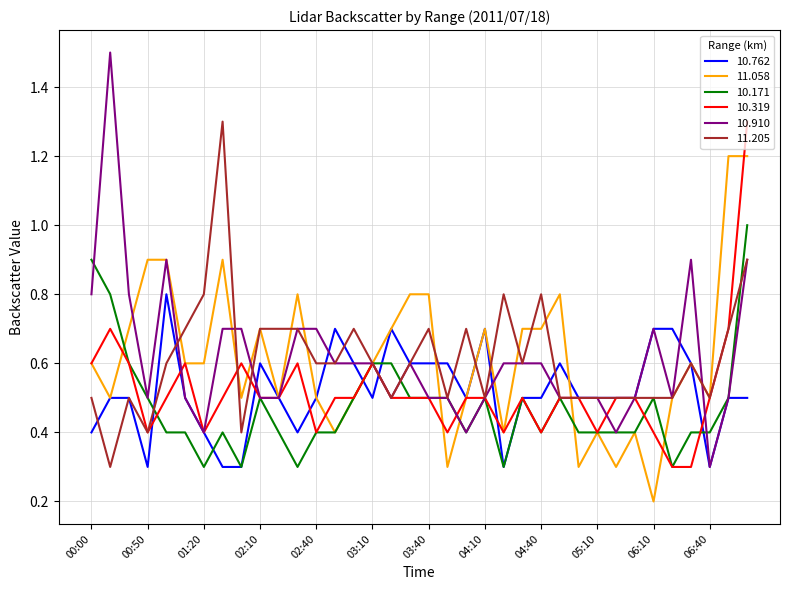

True or false: 11.058 and 10.910 cross at least once.

True